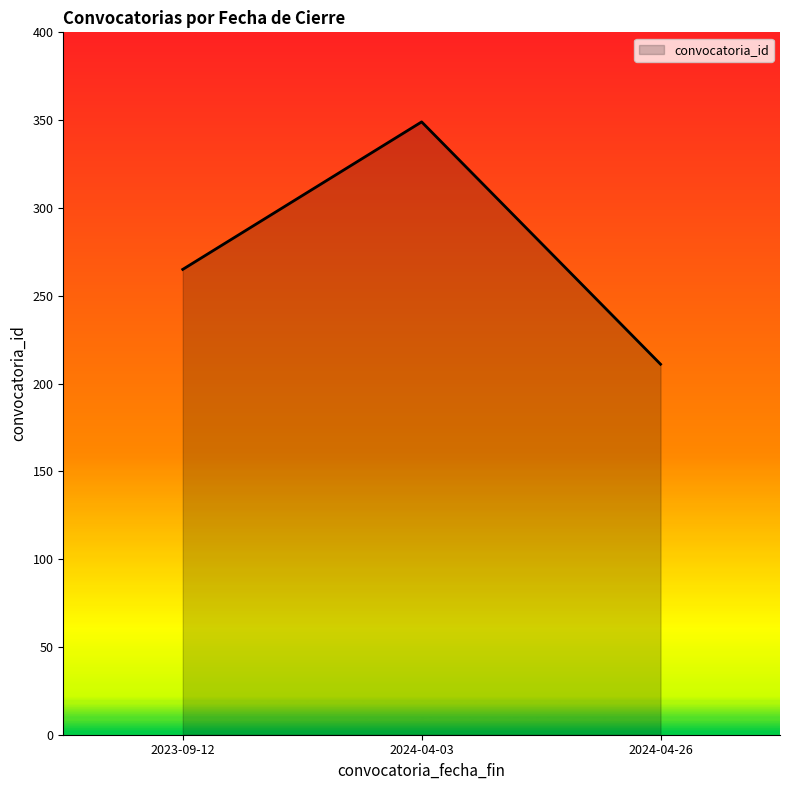

Read the value at 2024-04-03, to the nearest 10.

350